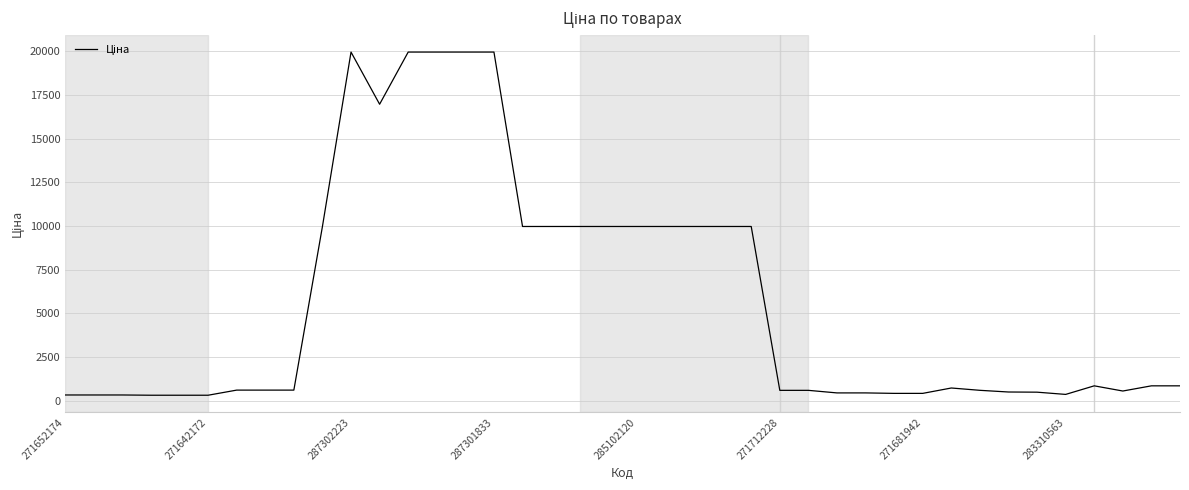

What is the greatest value displayed?

19964.2